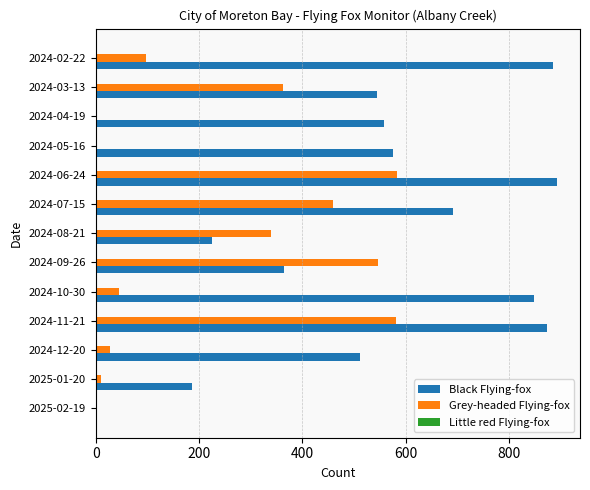

What is the greatest value displayed?

893